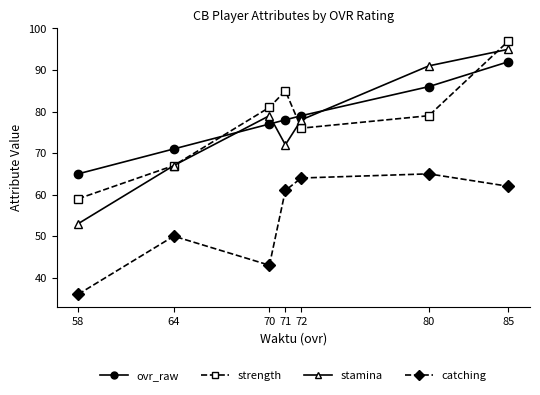

In strength, how many points are lower than both neighbors (excluding endpoints)?

1